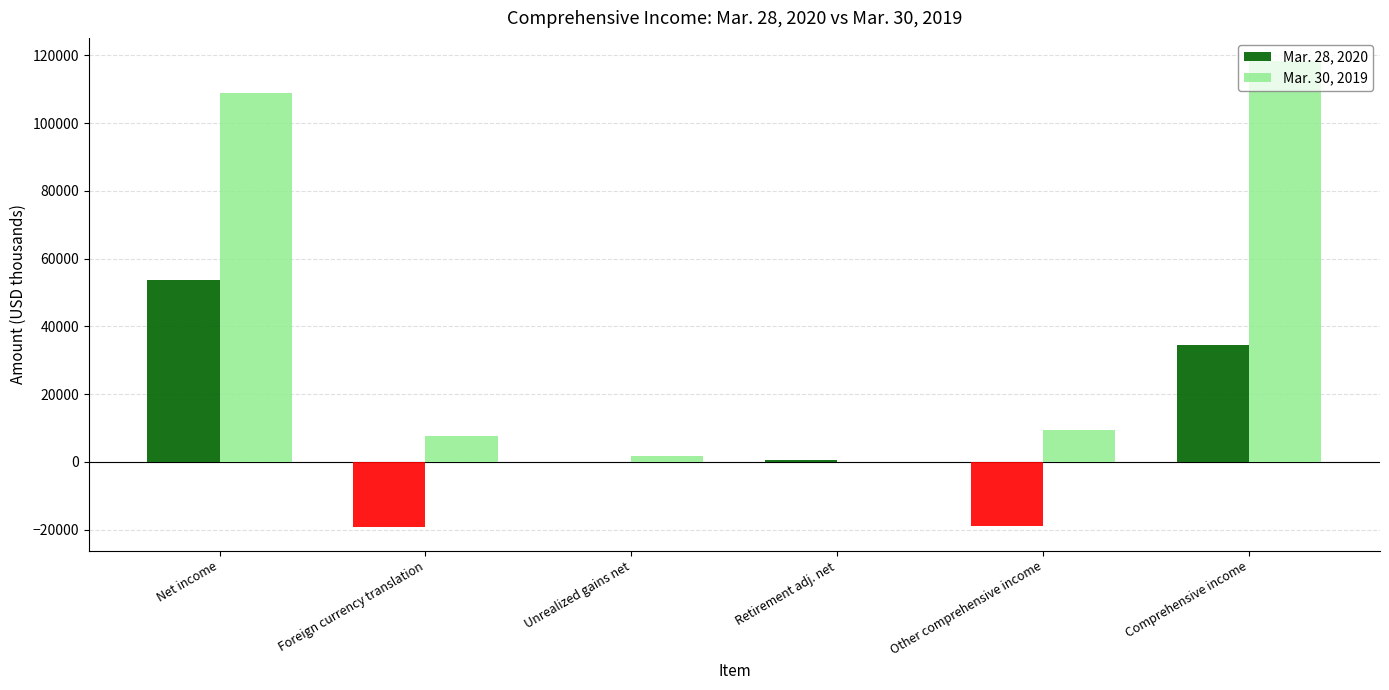

At which category is the sum across all series the highest?

Net income